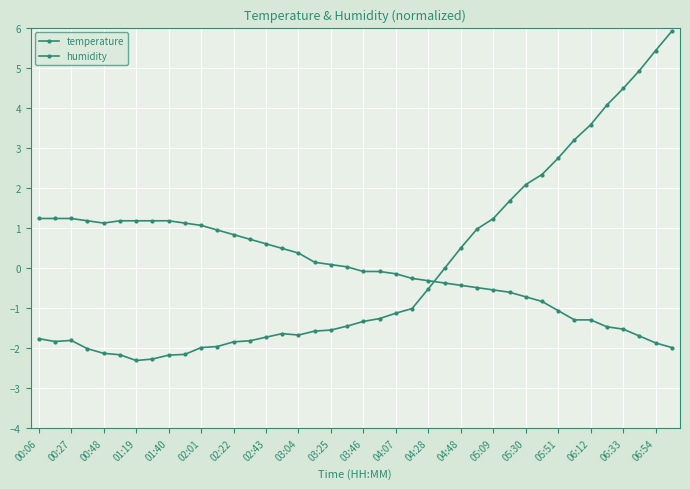

Is this an area chart (filled region under the line)?

No